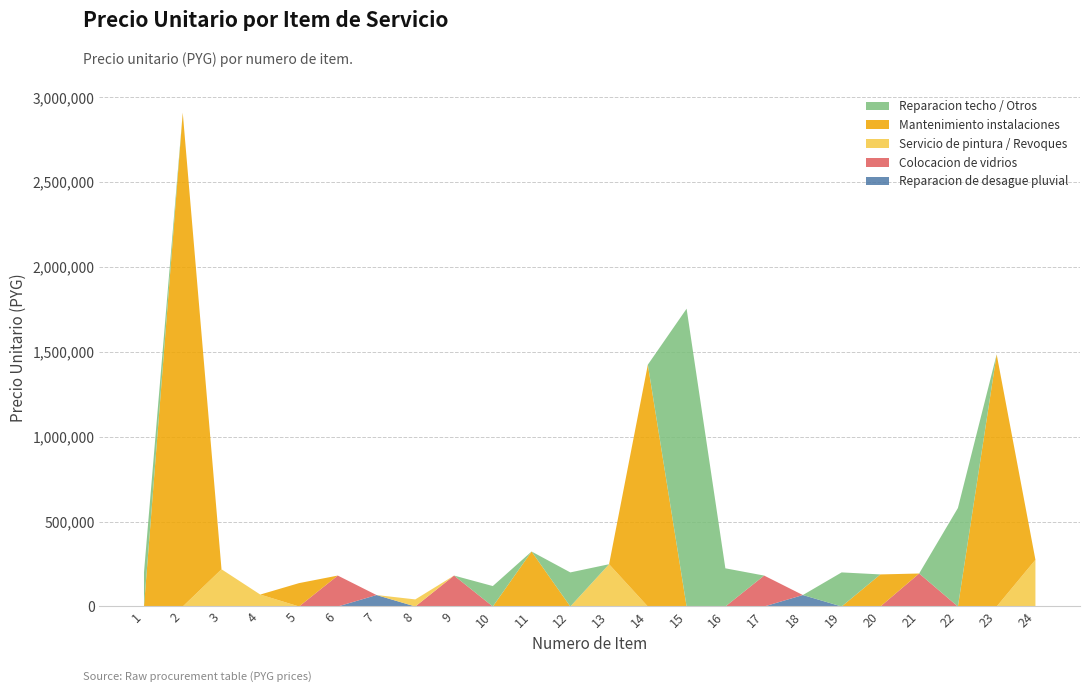

Reading right to left, what are all the values shown in this chart?

Reparacion de desague pluvial: 0	0	0	0	0	0	67500	0	0	0	0	0	0	0	0	0	0	67500	0	0	0	0	0	0
Colocacion de vidrios: 0	0	0	194400	0	0	0	182250	0	0	0	0	0	0	0	182250	0	0	182250	0	0	0	0	0
Servicio de pintura / Revoques: 275400	0	0	0	0	0	0	0	0	0	0	249075	0	0	0	0	41715	0	0	0	70362	219375	0	0
Mantenimiento instalaciones: 0	1485945	0	0	189000	0	0	0	0	0	1425195	0	0	324000	0	0	0	0	0	137700	0	0	2910195	0
Reparacion techo / Otros: 0	0	580500	0	0	200880	0	0	224978	1755000	0	0	200880	0	120410	0	0	0	0	0	0	0	0	200880